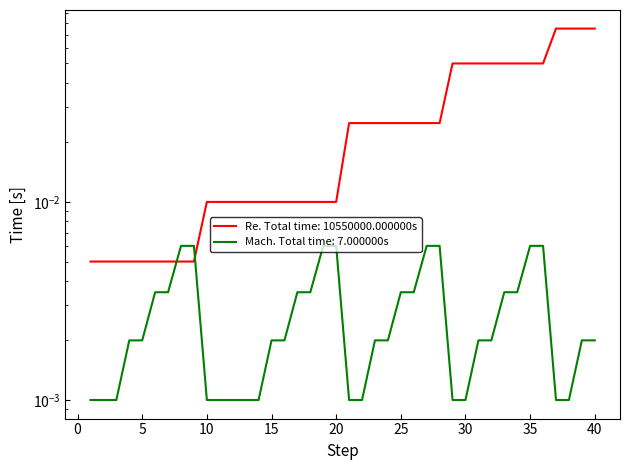

What is the value of the Re point at the 34th from the left?

0.1